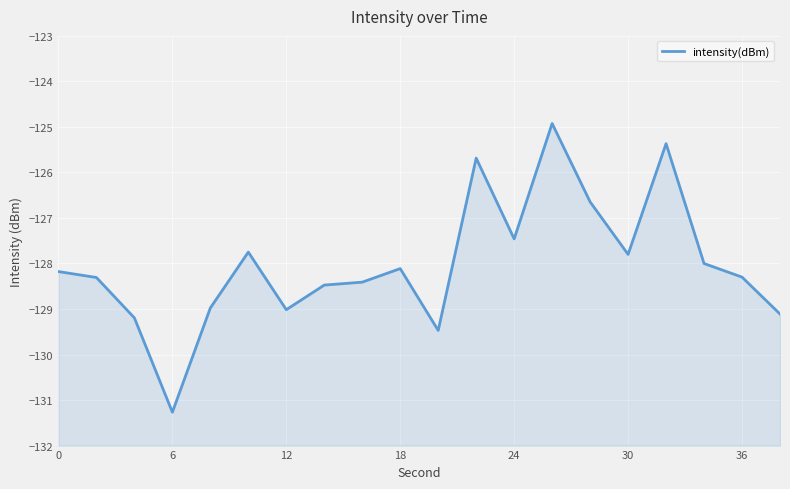

What is the maximum value shown in the chart?

-124.9